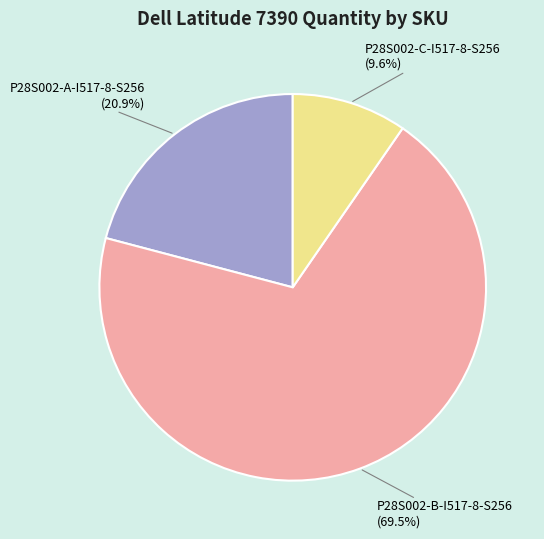

How many slices are in this pie chart?

3